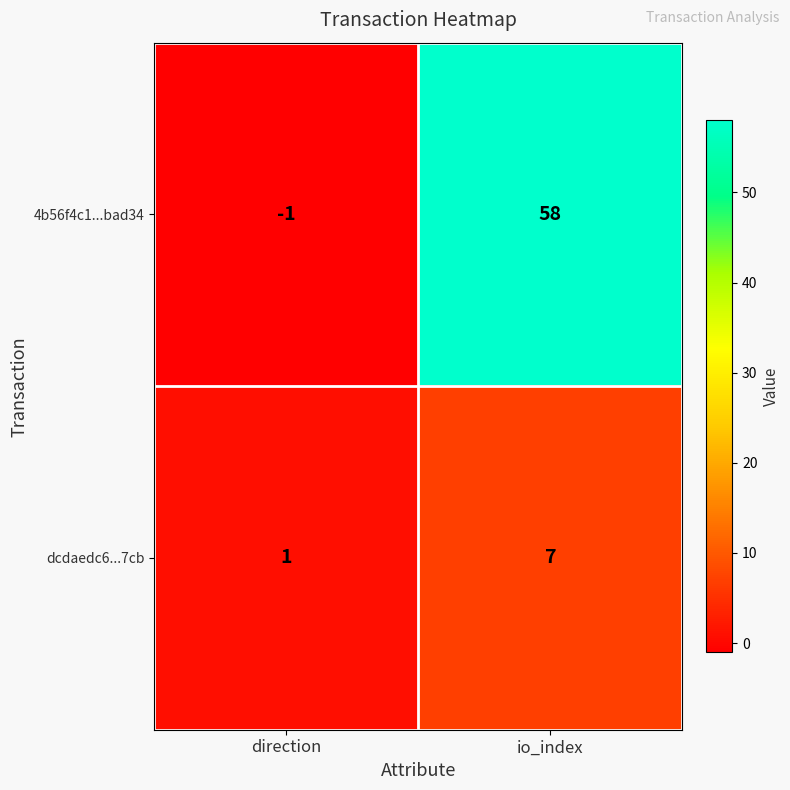

Rank the series at io_index from highest to lowest value.

4b56f4c1...bad34, dcdaedc6...7cb